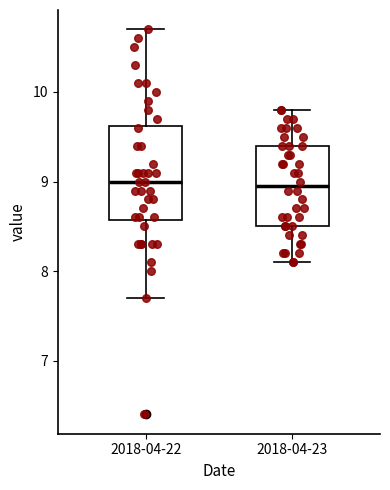

Reading left to right, read every box against the y-axis: the position of its median line, the range the box covers, and the ends of its whiskers. The values are not printed on the chart, so give them approximately, as read against the axis.

2018-04-22: median 9.0, box 8.6 to 9.6, whiskers 7.7 to 10.7
2018-04-23: median 9.0, box 8.5 to 9.4, whiskers 8.1 to 9.8